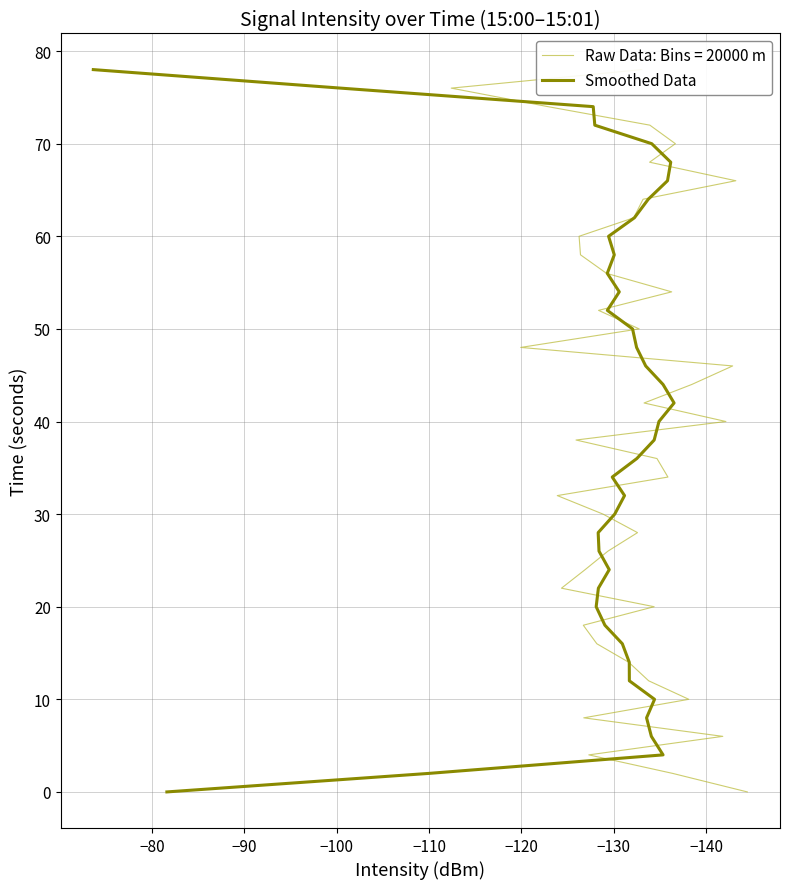

Reading left to right, extract all data points from this chart.

0	2	4	6	8	10	12	14	16	18	20	22	24	26	28	30	32	34	36	38	40	42	44	46	48	50	52	54	56	58	60	62	64	66	68	70	72	74	76	78